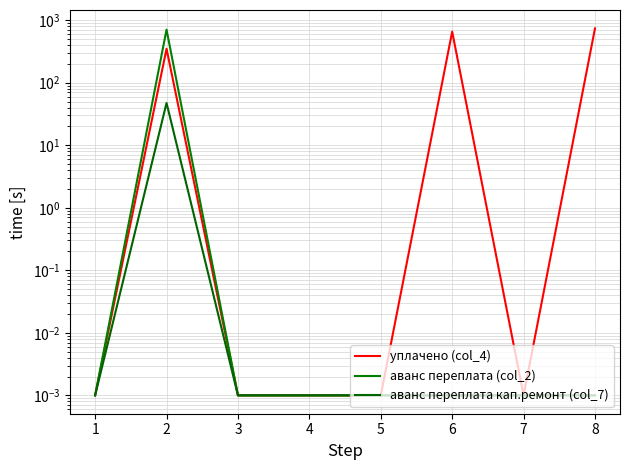

Reading left to right, extract all data points from this chart.

уплачено (col_4): 0.0	350.0	0.0	0.0	0.0	656.6	0.0	741.2
аванс переплата (col_2): 0.0	707.1	0.0	0.0	0.0	0.0	0.0	0.0
аванс переплата кап.ремонт (col_7): 0.0	47.4	0.0	0.0	0.0	0.0	0.0	0.0